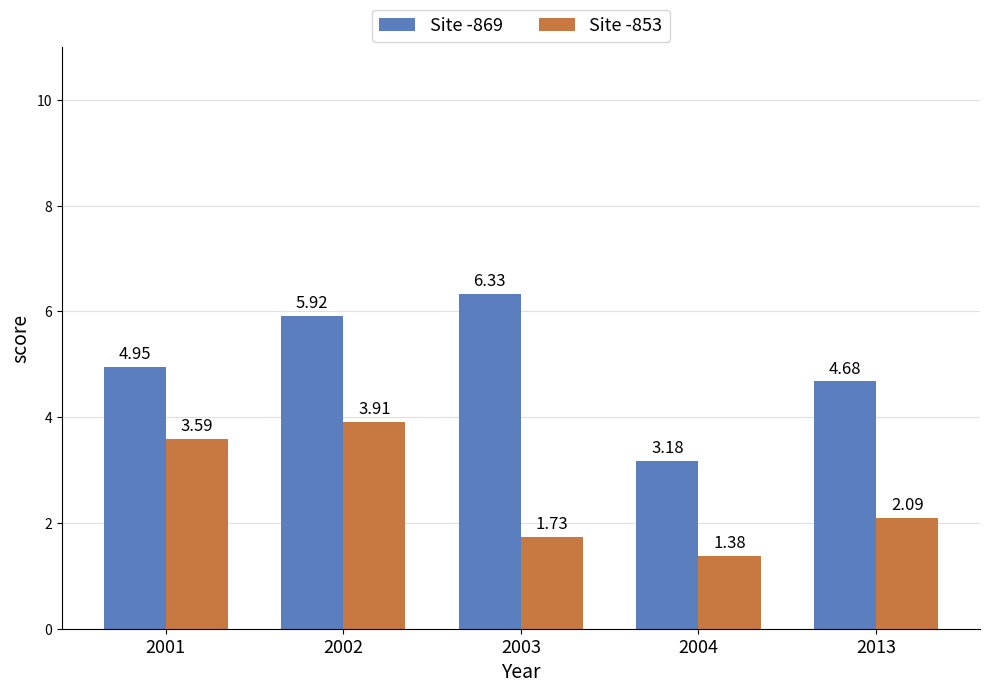

At which category is the sum across all series the highest?

2002